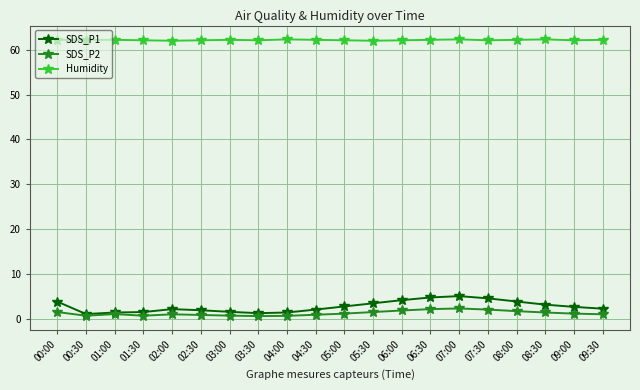

What is the difference between the highest and lowest values at 07:30?

60.0